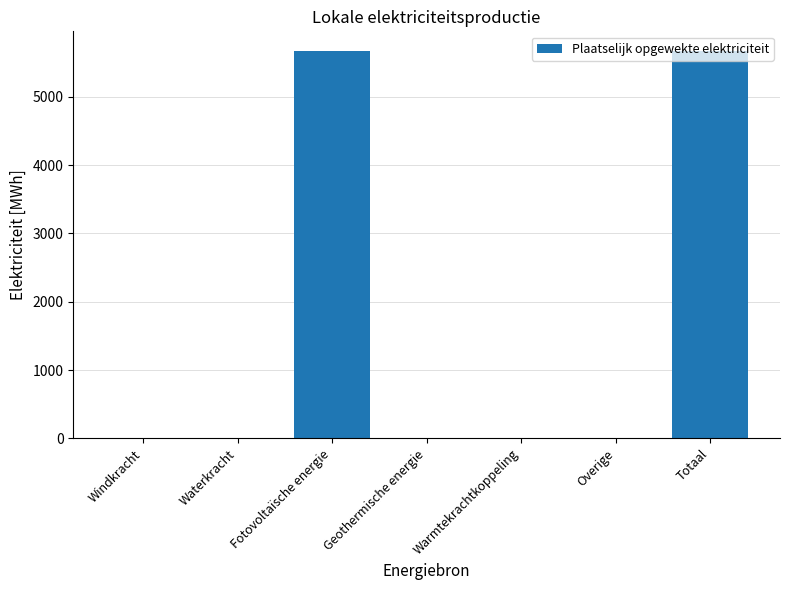

What is the maximum value shown in the chart?

5677.0